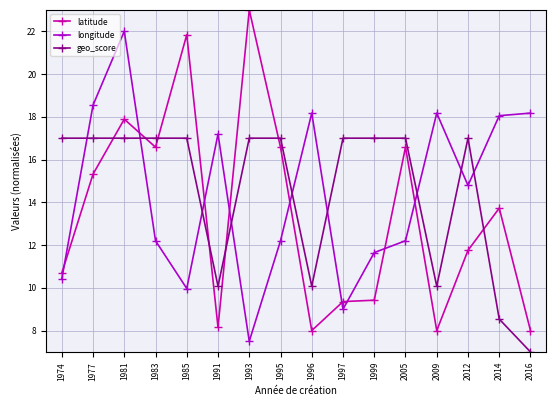

Reading left to right, list all the values displayed in this chart.

latitude: 1974=10.7	1977=15.3	1981=17.9	1983=16.6	1985=21.8	1991=8.2	1993=23.0	1995=16.6	1996=8.0	1997=9.4	1999=9.4	2005=16.6	2009=8.0	2012=11.8	2014=13.7	2016=8.0
longitude: 1974=10.4	1977=18.5	1981=22.0	1983=12.2	1985=10.0	1991=17.2	1993=7.5	1995=12.2	1996=18.2	1997=9.0	1999=11.6	2005=12.2	2009=18.2	2012=14.8	2014=18.1	2016=18.2
geo_score: 1974=17.0	1977=17.0	1981=17.0	1983=17.0	1985=17.0	1991=10.1	1993=17.0	1995=17.0	1996=10.1	1997=17.0	1999=17.0	2005=17.0	2009=10.1	2012=17.0	2014=8.5	2016=7.0